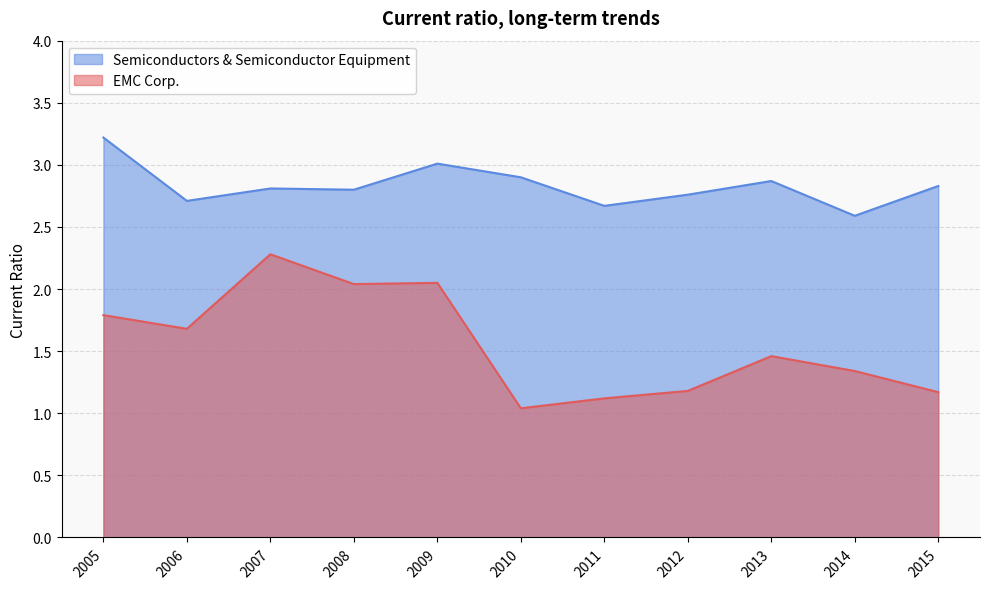

What is the total value across all series at 2013?

4.3